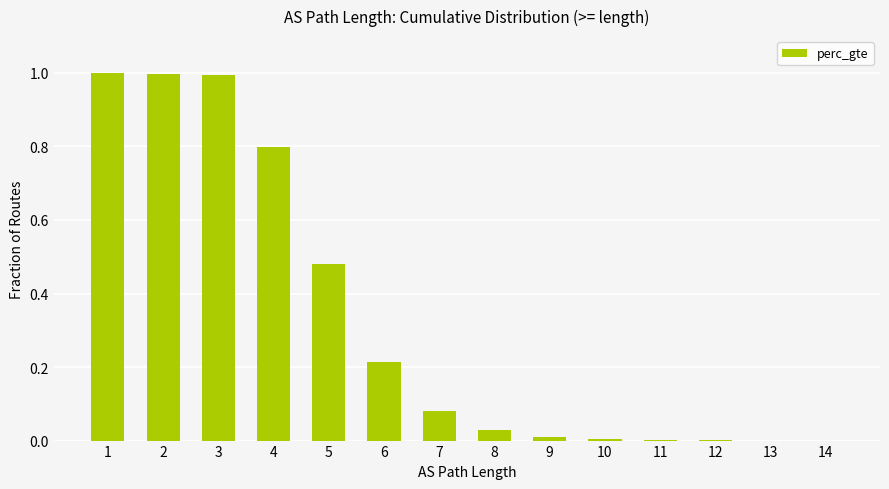

Which has a higher value, 7 or 3?

3